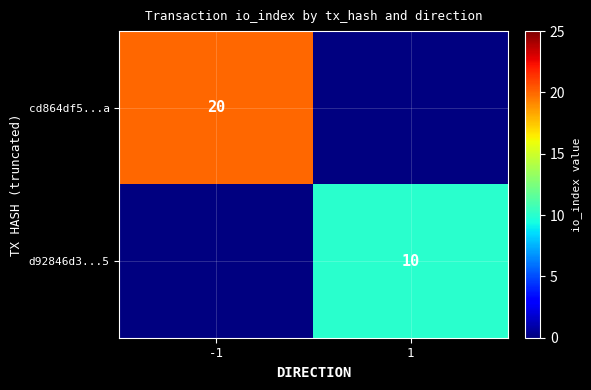

Is it true that d92846d3...5 equals 5 at 1?

False